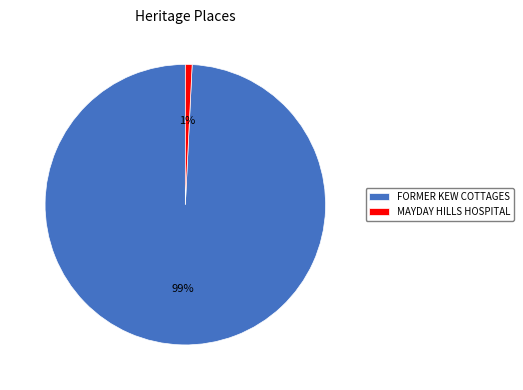

To the nearest percent, what is the difference between the MAYDAY HILLS HOSPITAL and FORMER KEW COTTAGES slice percentages?

98%